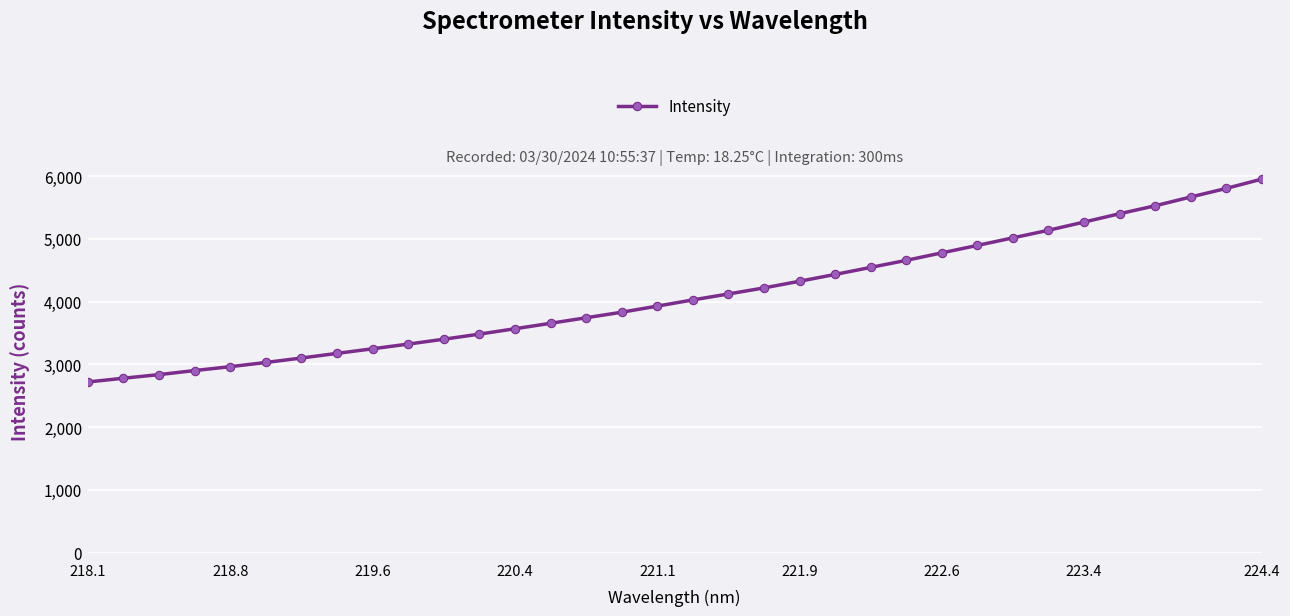

Reading left to right, transcribe all the data shown in this chart.

2718.1	2778.1	2835.4	2900.4	2962.1	3028.9	3100.1	3174.1	3247.4	3322.3	3399.6	3481.0	3566.8	3653.7	3741.9	3830.1	3927.7	4026.4	4121.3	4217.6	4324.0	4432.4	4544.6	4656.8	4776.2	4895.0	5015.6	5136.1	5267.0	5399.7	5526.2	5666.2	5802.9	5950.9